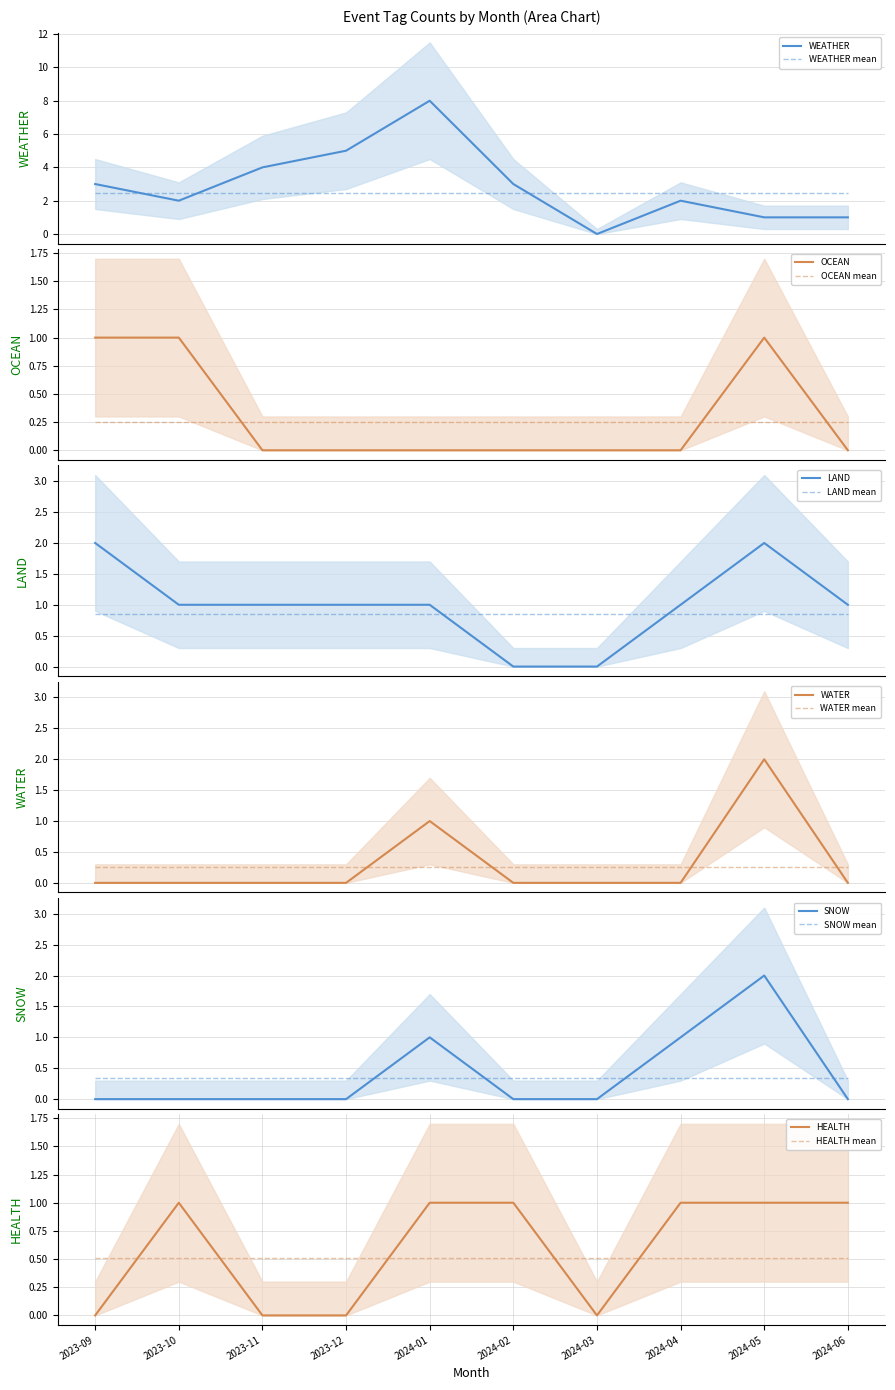

What is the sum of all LAND values?

10.0